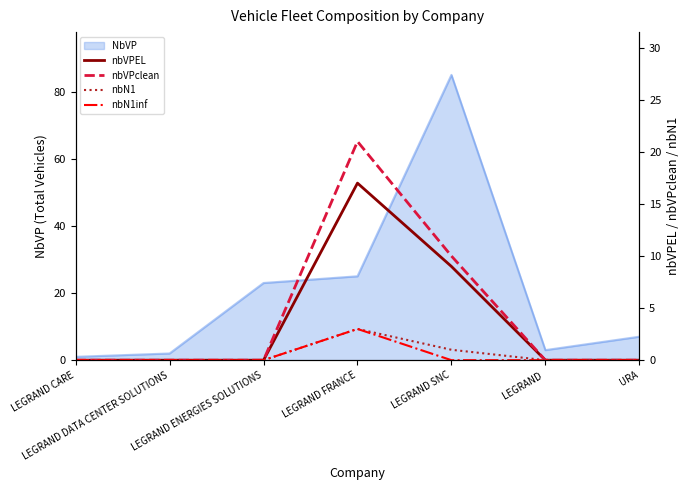

What is the average value of the nbN1 series?

1